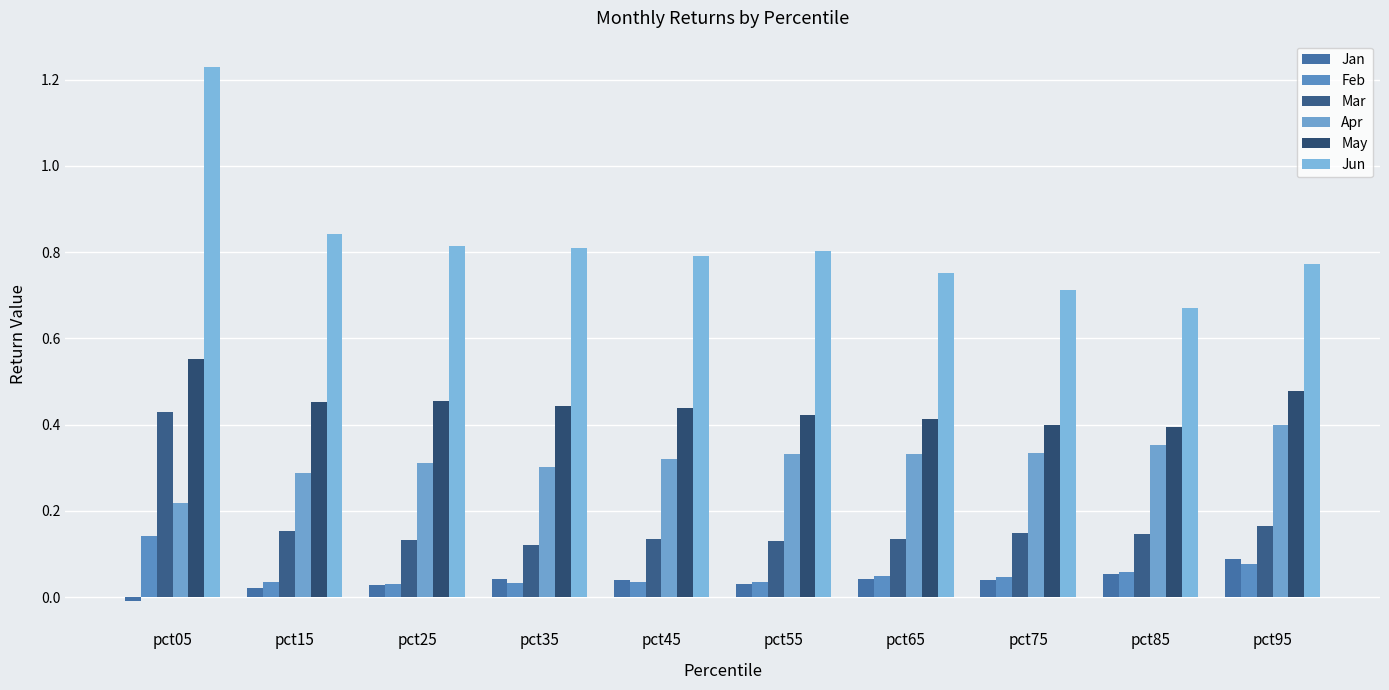

How many negative values does the Jan series have?

1